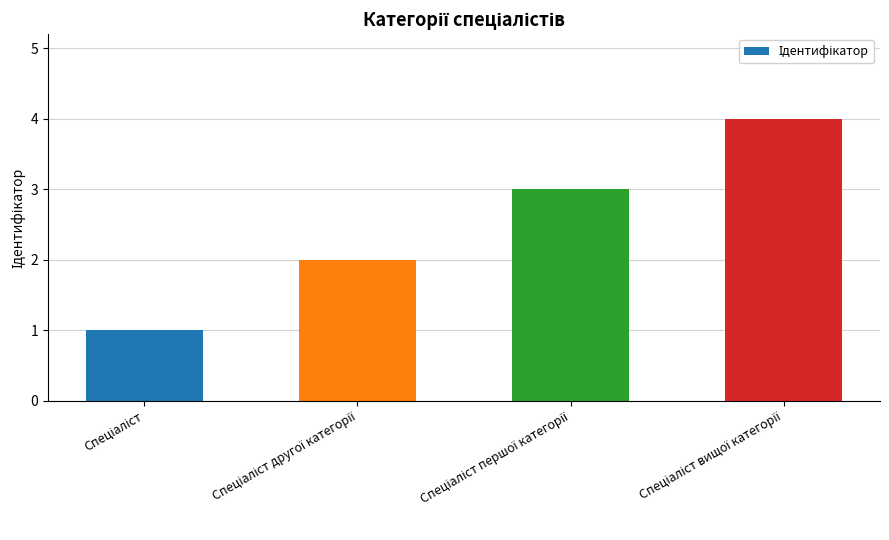

What is the maximum value shown in the chart?

4